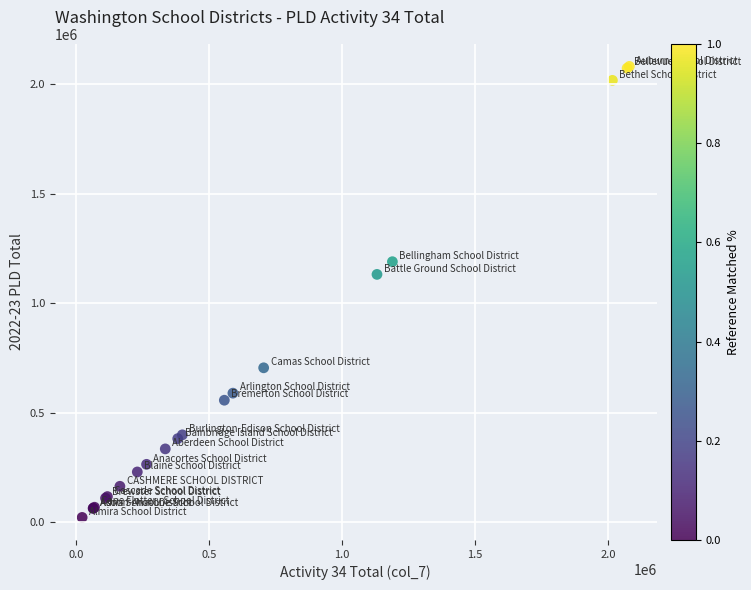

What Y value in the scatter plot is closest to 1051447?

1131333.2